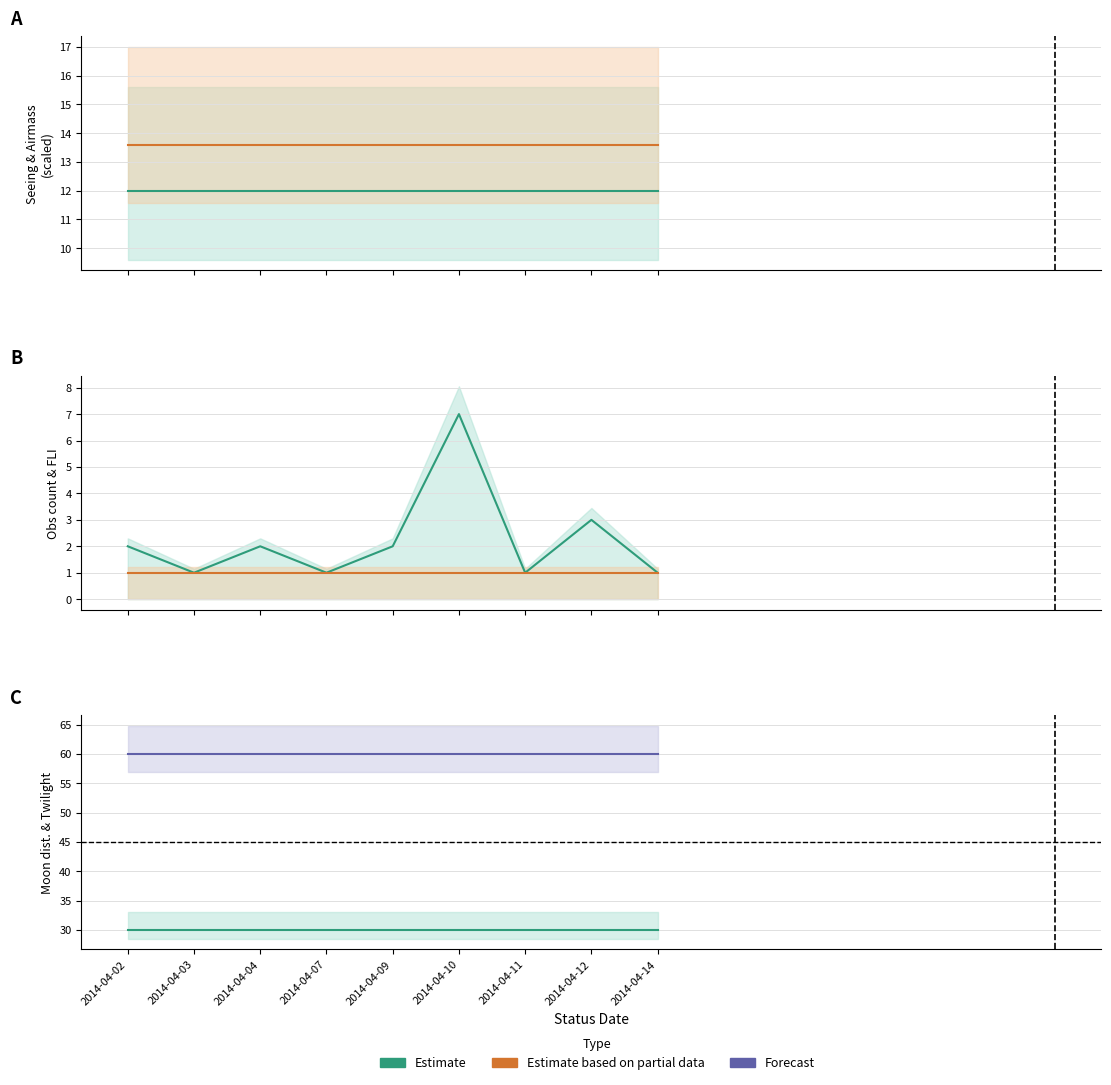

What is the sum of all Obs count values?

20.0